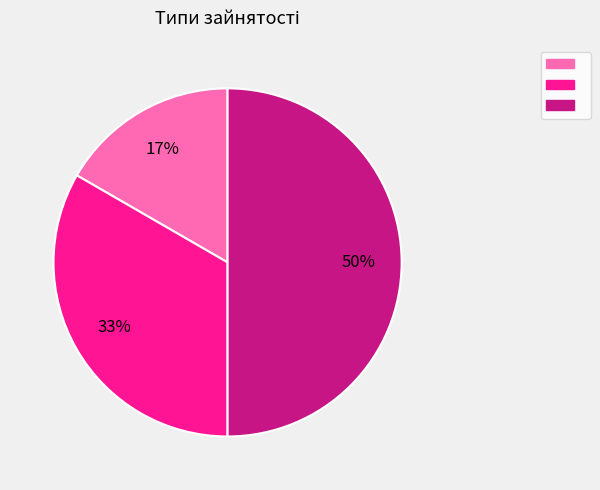

To the nearest percent, what is the difference between the largest and smallest slice percentages?

33%